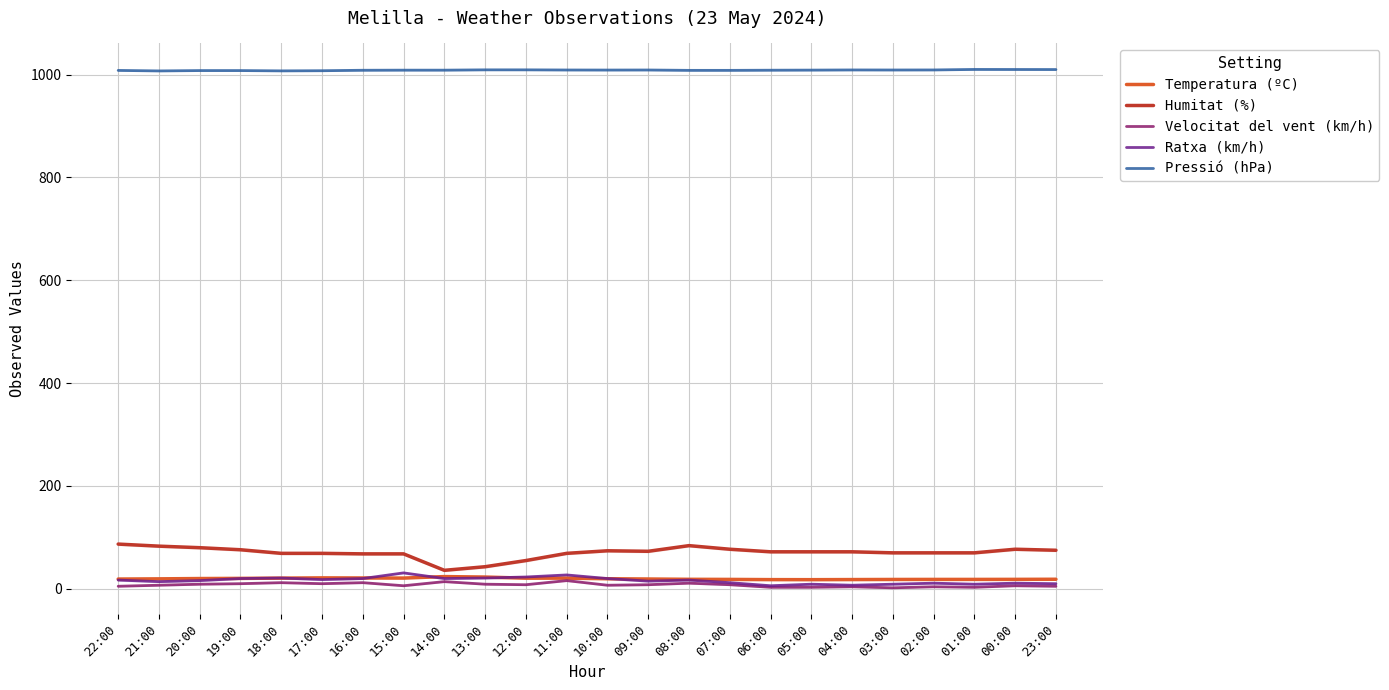

True or false: Pressió (hPa) and Humitat (%) cross at least once.

False